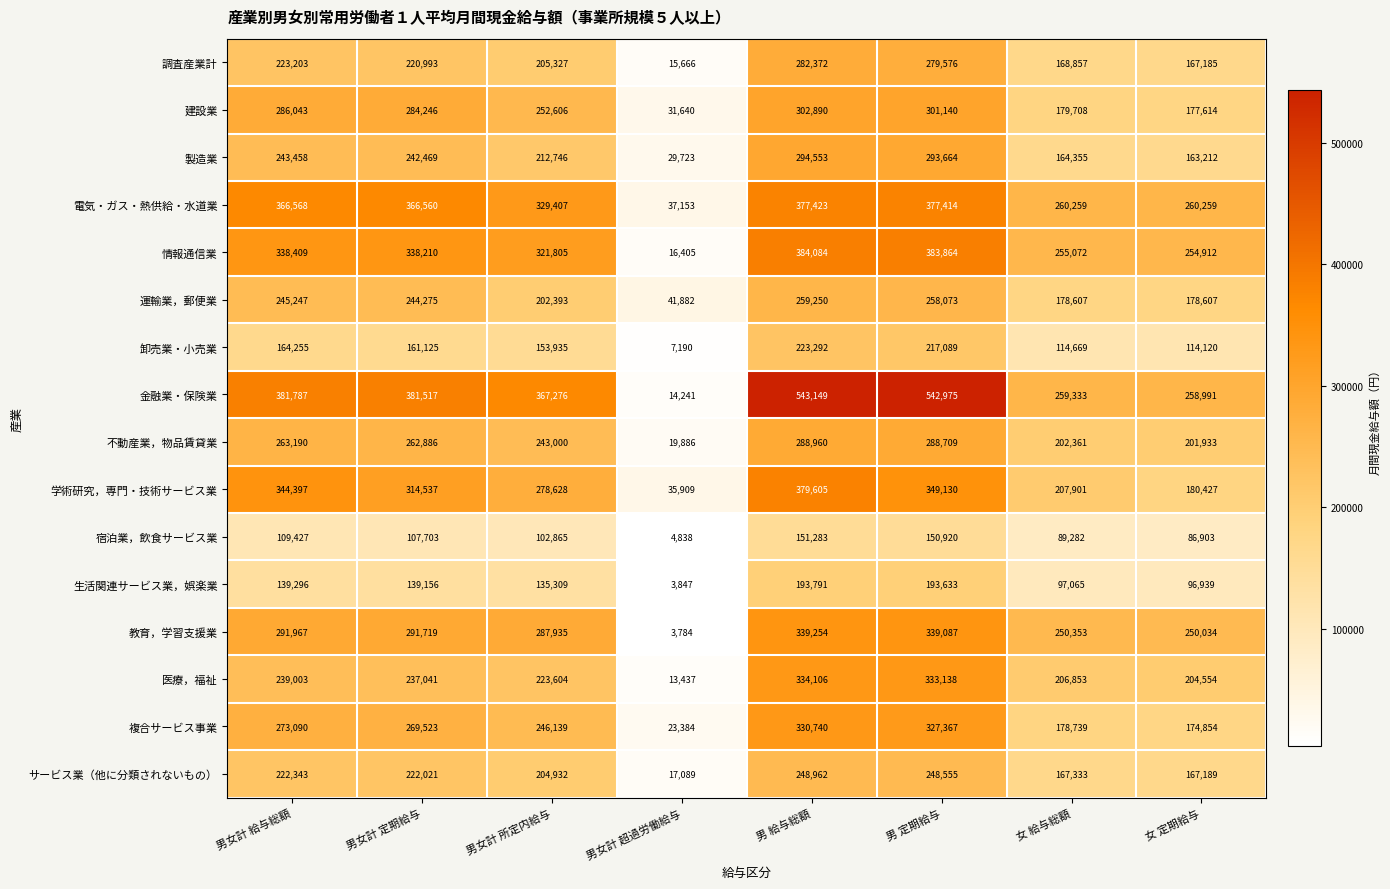

The value of 情報通信業 at 女 給与総額 is 255072. True or false?

True